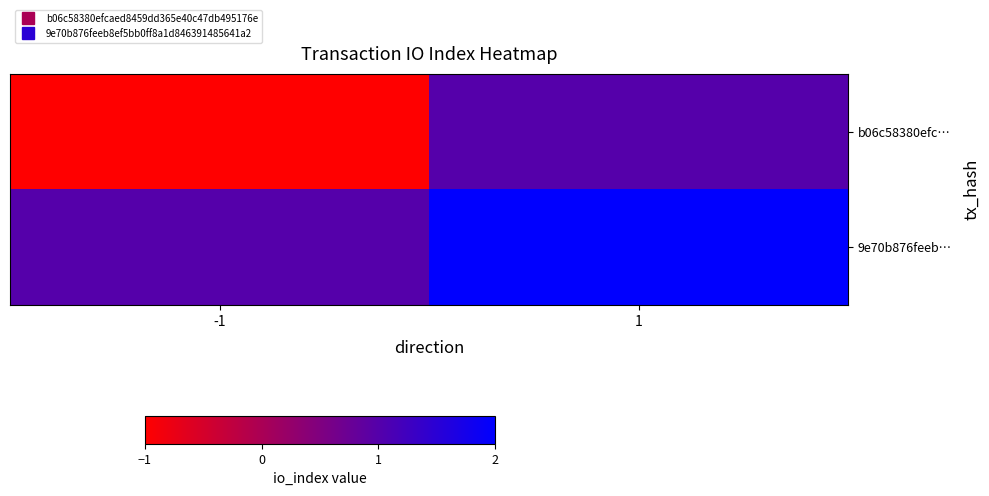

Rank the series at -1 from highest to lowest value.

9e70b876feeb…, b06c58380efc…